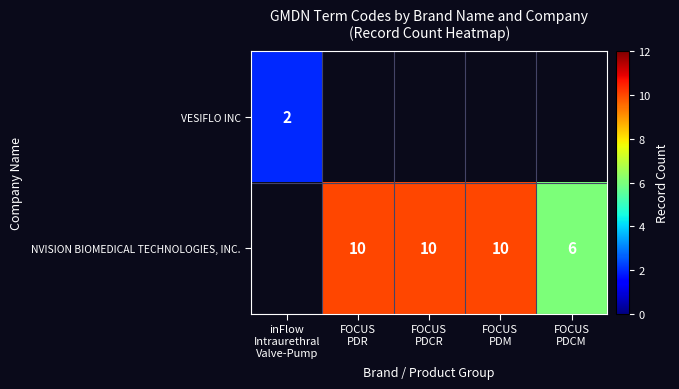

Rank the series by their average value, from lowest to highest.

VESIFLO INC, NVISION BIOMEDICAL TECHNOLOGIES, INC.